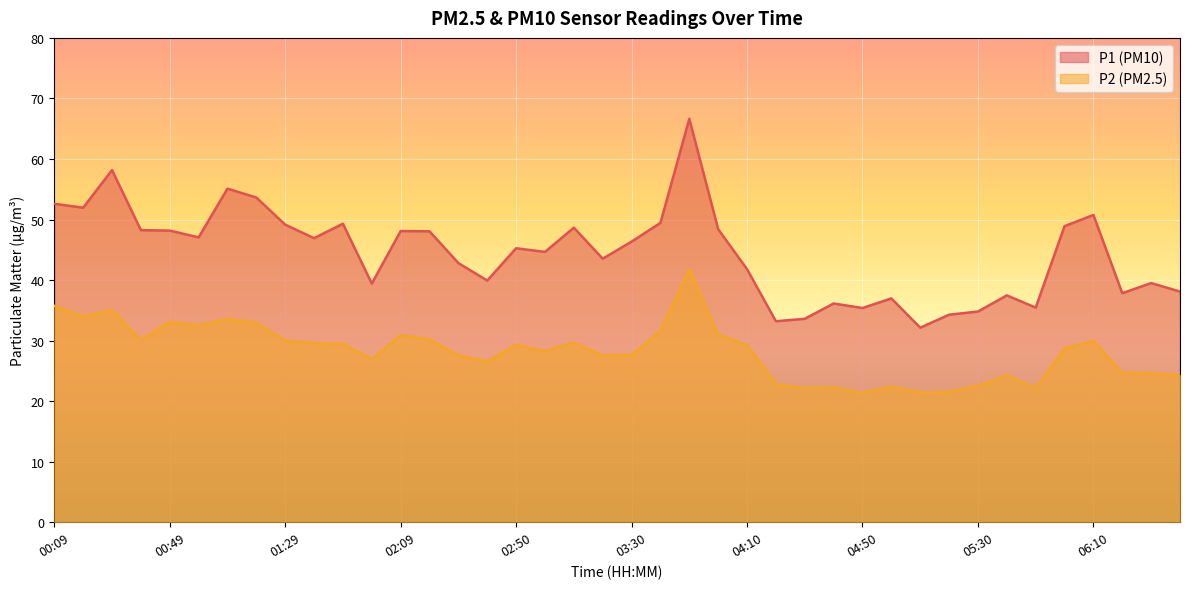

True or false: P2 has a value of 16.0 at 02:50.

False